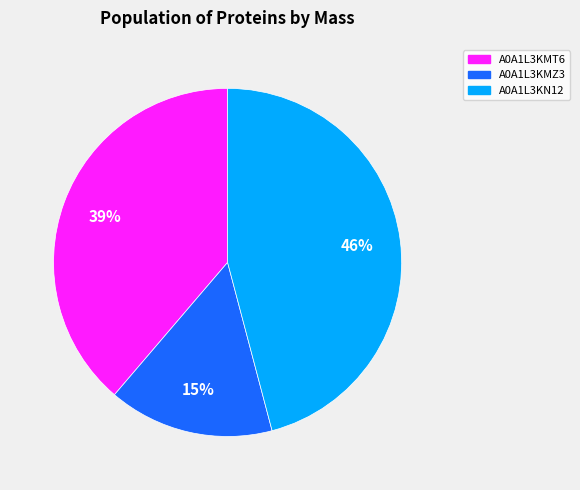

Approximately how many times larger is the value at A0A1L3KMZ3 compared to A0A1L3KN12?

0.3